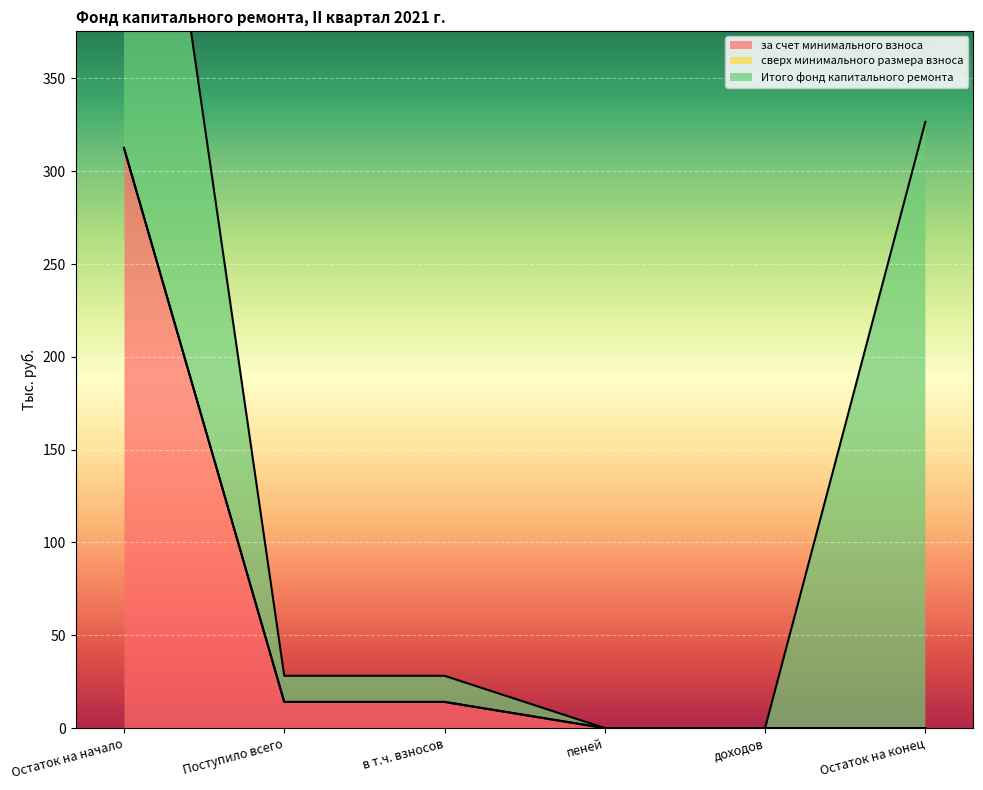

The value of за счет минимального взноса at Остаток на начало is 312.5. True or false?

True